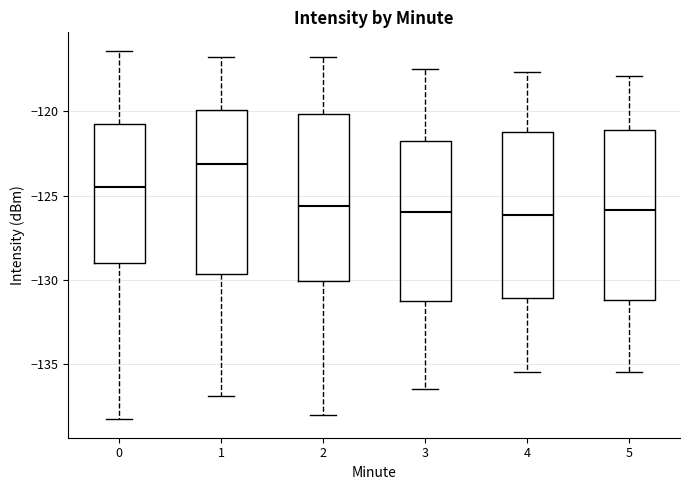

Which box's median line is the highest?

1